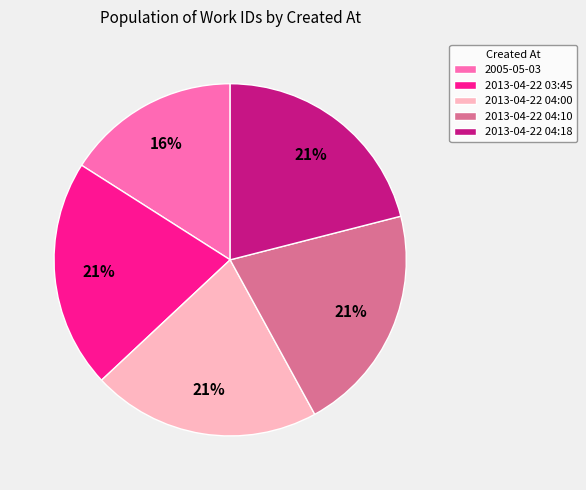

Is it true that 2013-04-22 03:45 is 12% of the pie?

False